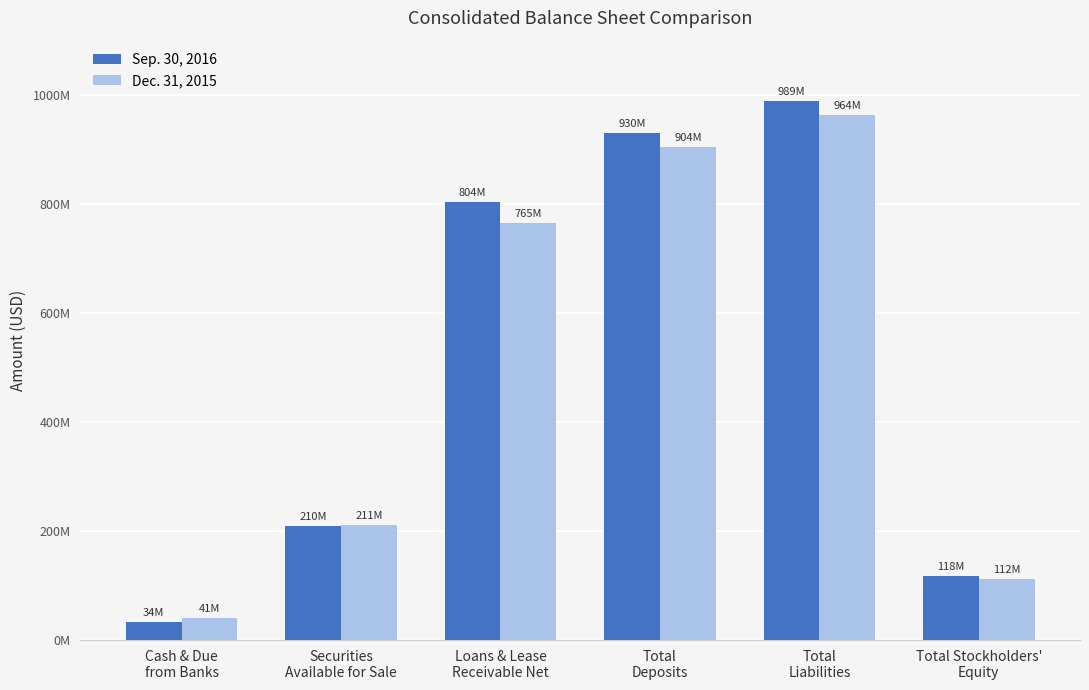

Does the chart contain stacked bars?

No